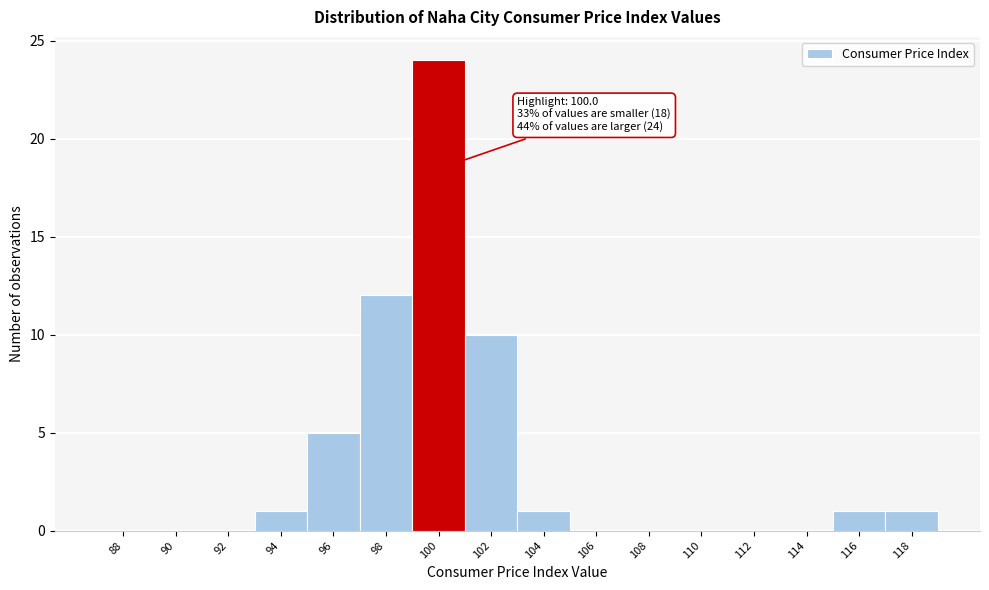

Reading left to right, extract all data points from this chart.

88=0	90=0	92=0	94=1	96=5	98=12	100=24	102=10	104=1	106=0	108=0	110=0	112=0	114=0	116=1	118=1